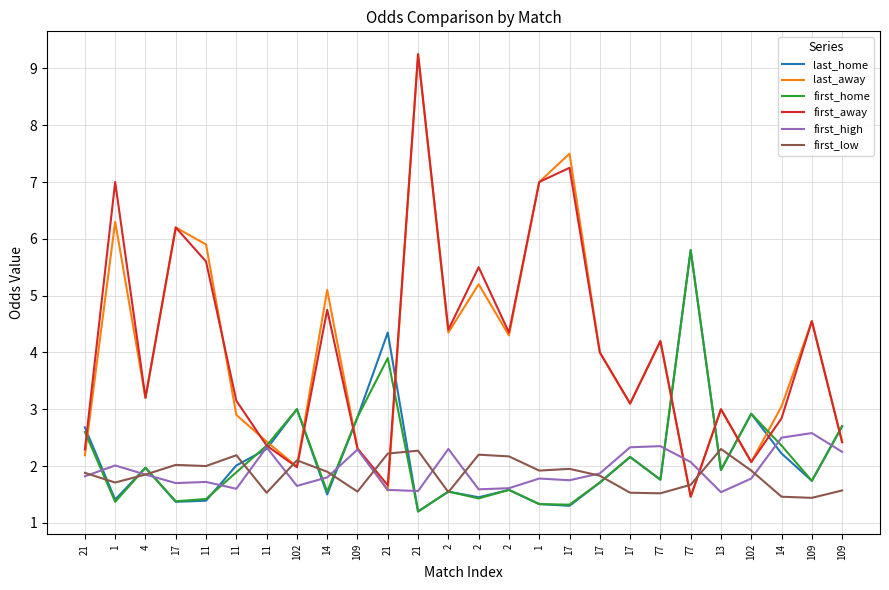

What is the sum of all first_low values?

48.2